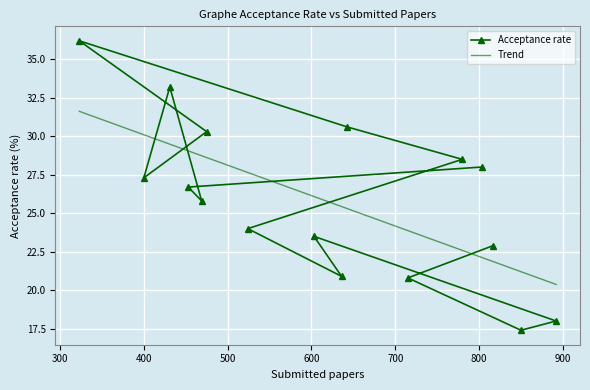

True or false: there are more than 1 points higher than both neighbors.

True